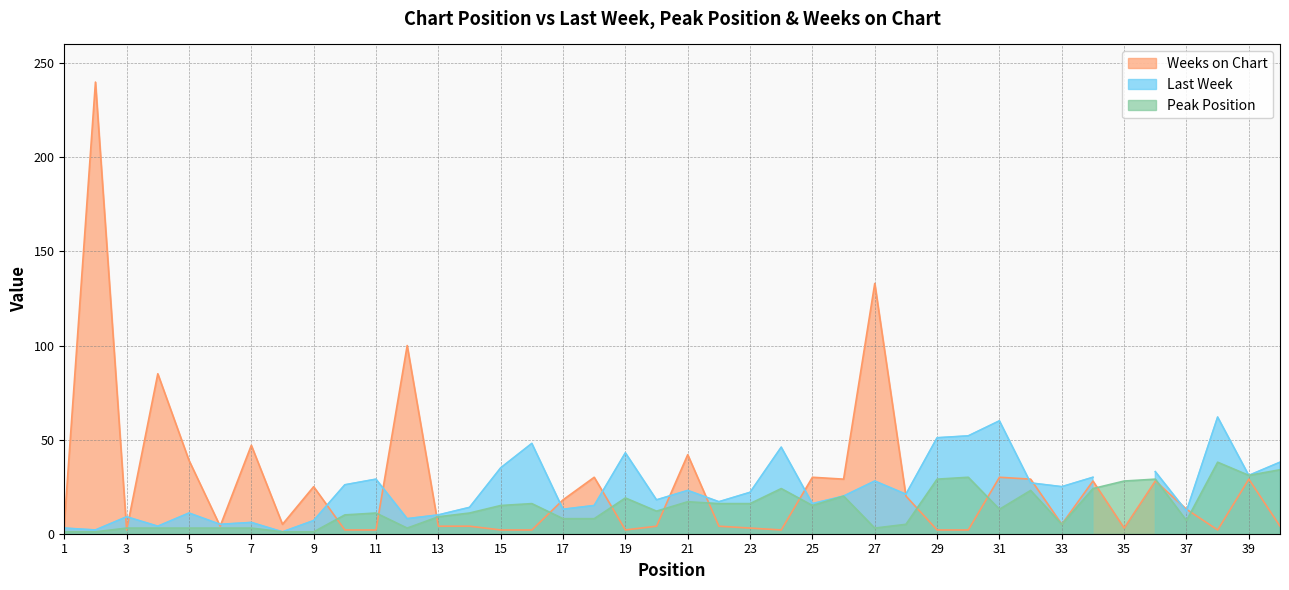

True or false: Weeks on Chart has a value of 3 at 38.

False